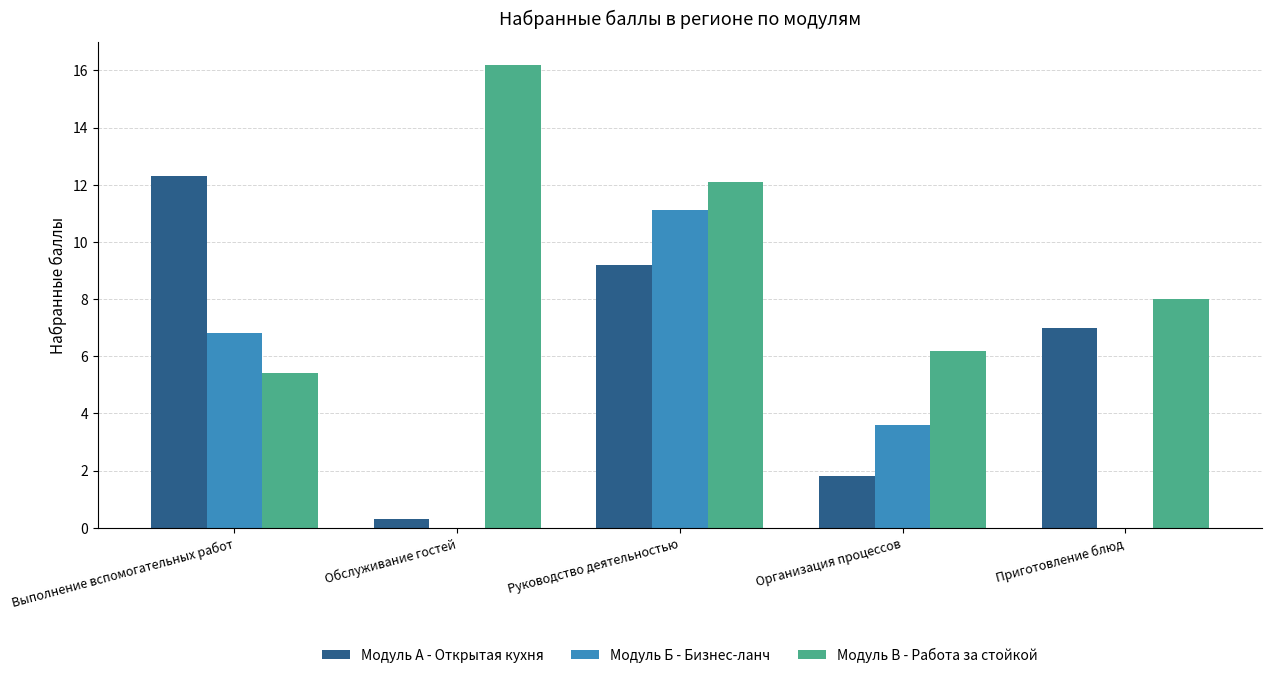

Is the value of Модуль Б - Бизнес-ланч at Обслуживание гостей greater than the value of Модуль А - Открытая кухня at Руководство деятельностью?

No